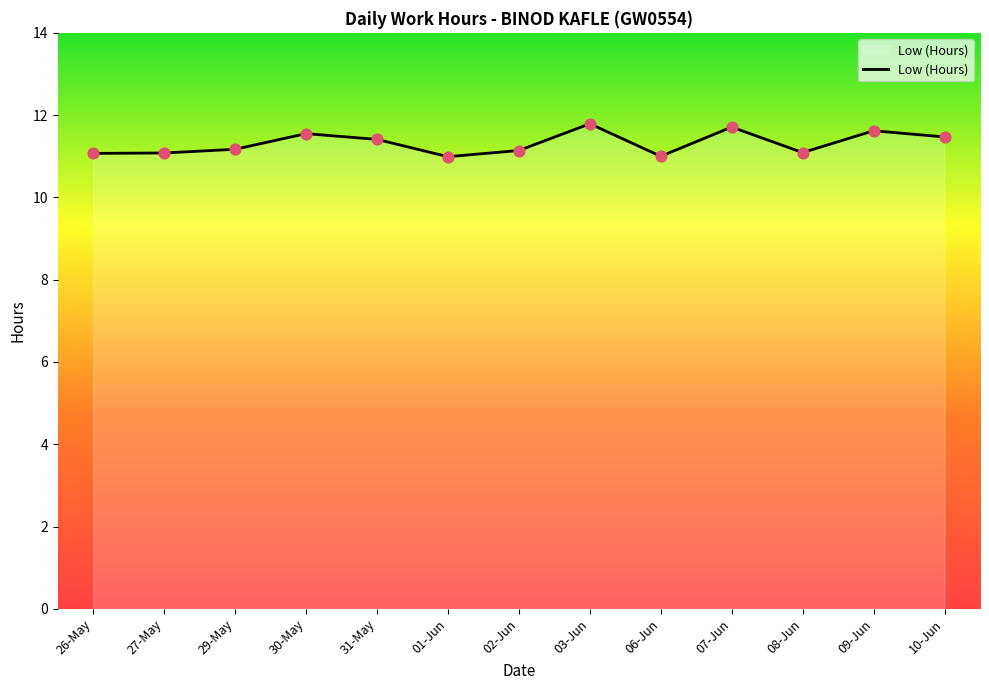

What is the change in value from 26-May to 30-May?

+0.5